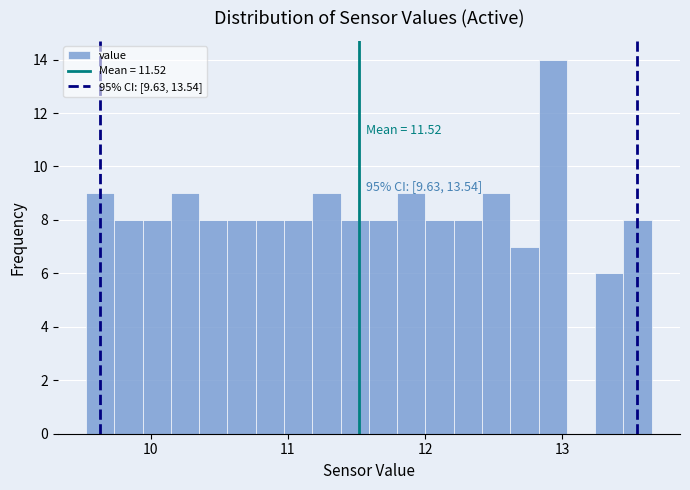

Around what value on the x-axis is the tallest bar? Give the approximate position of its centre, as read against the axis.

12.9